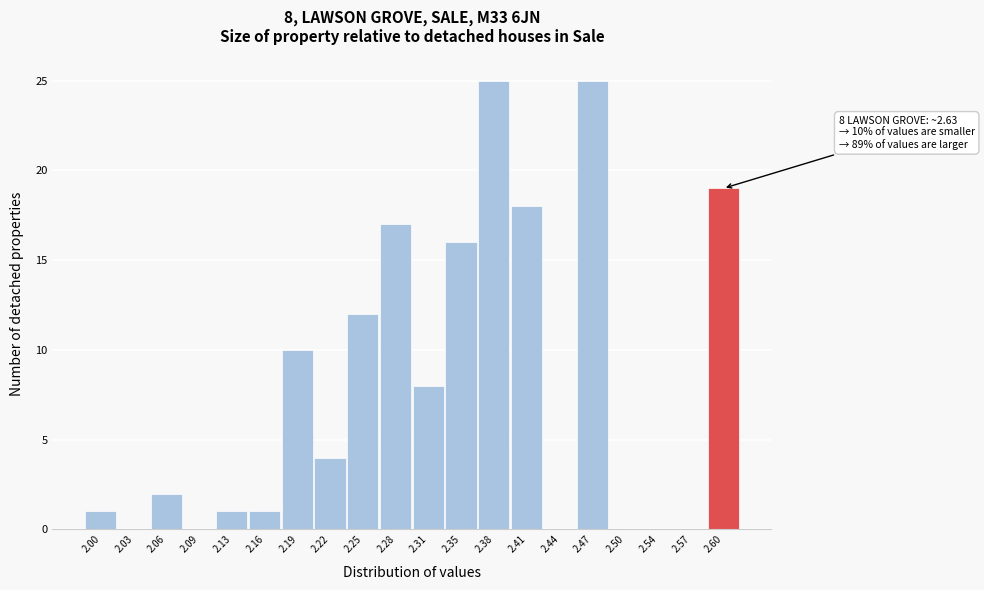

The value at 2.22 is 4. True or false?

True